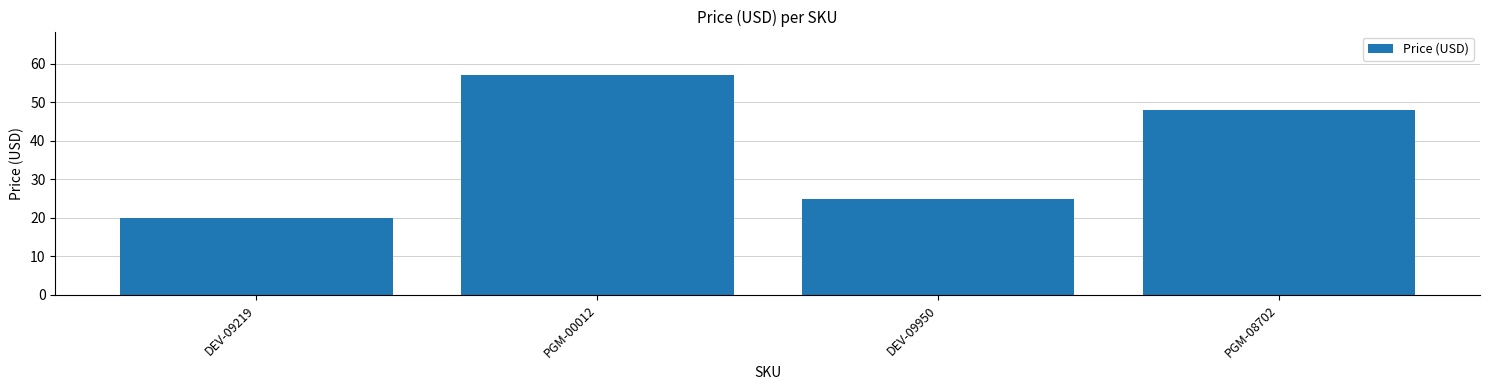

Where is the data nearest to the value 38?

PGM-08702